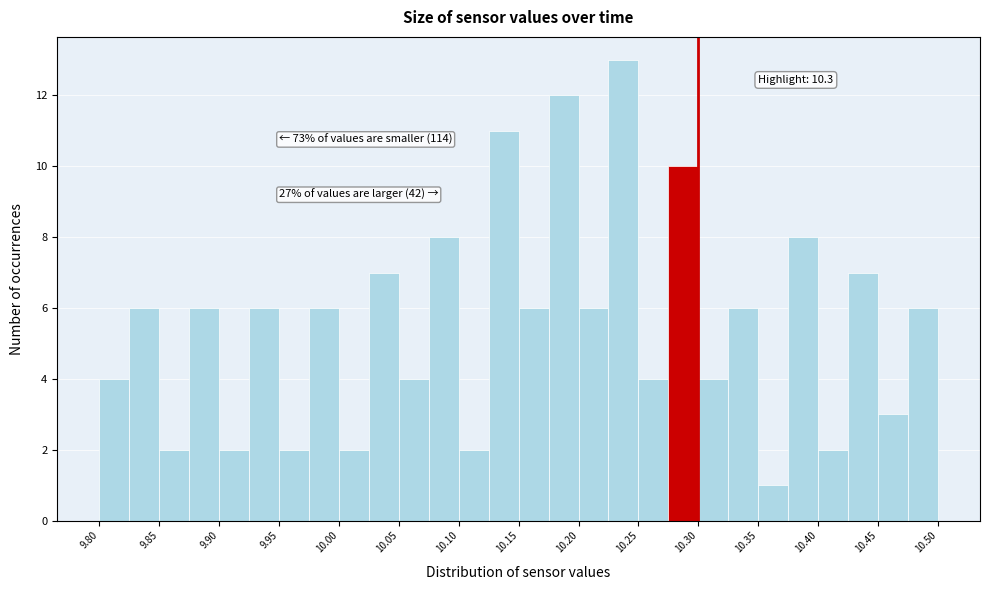

Which range on the x-axis has the tallest bar?

10.225 to 10.250